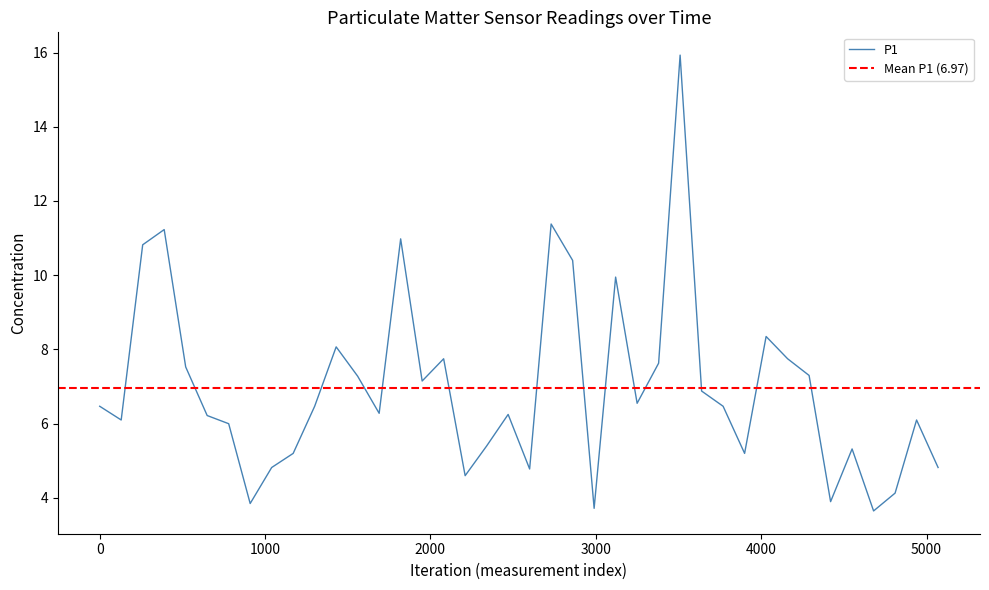

What is the highest value of the P1 series?

15.9